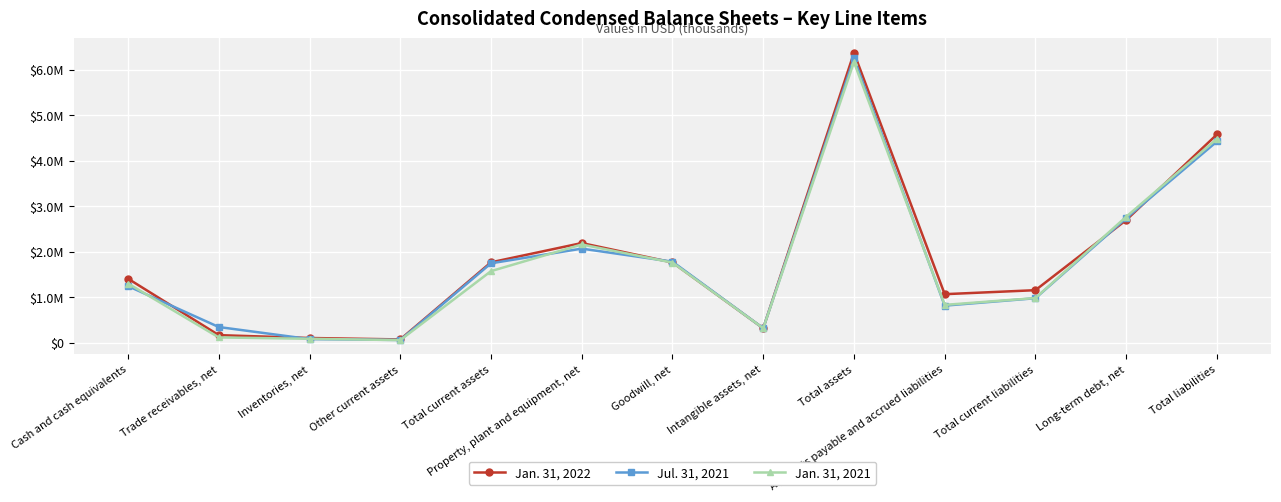

What is the minimum value for Jan. 31, 2021?

57559